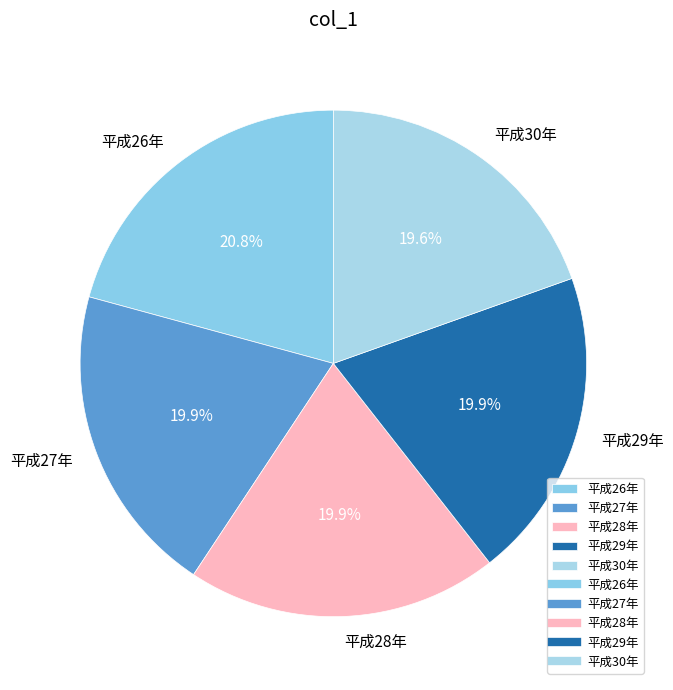

Does any single category account for the majority?

No